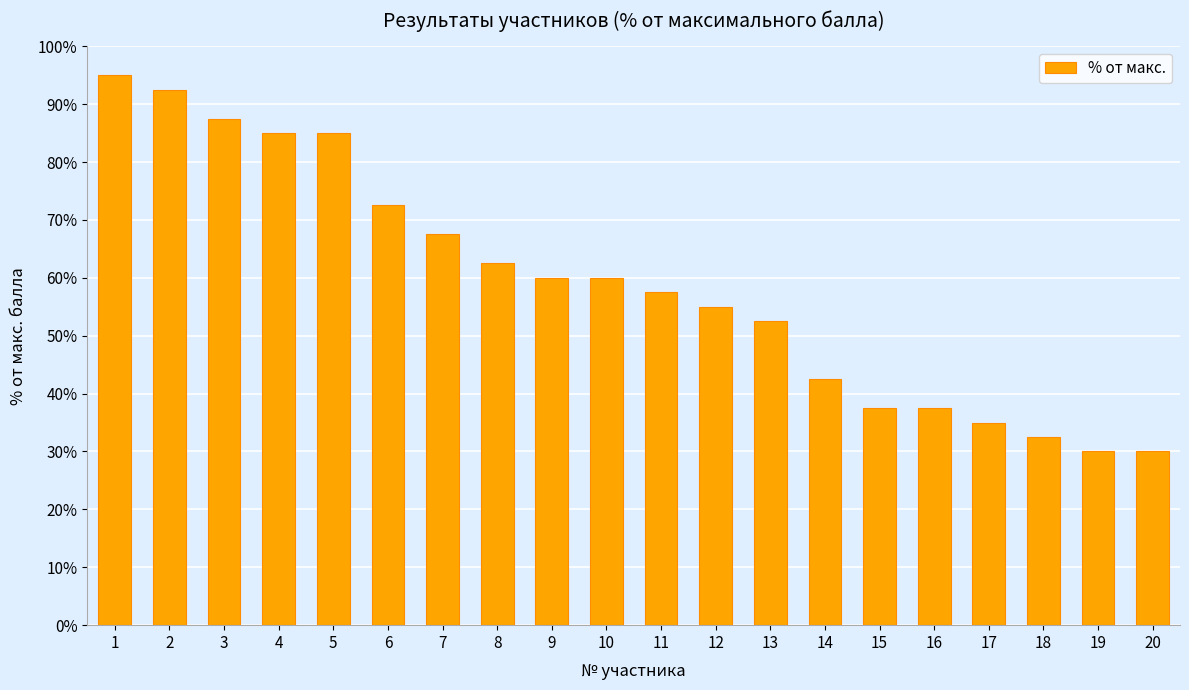

Reading left to right, what are all the values shown in this chart?

95.0	92.5	87.5	85.0	85.0	72.5	67.5	62.5	60.0	60.0	57.5	55.0	52.5	42.5	37.5	37.5	35.0	32.5	30.0	30.0